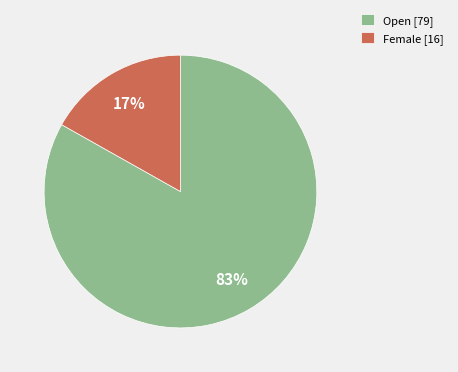

How many segments does this pie chart have?

2